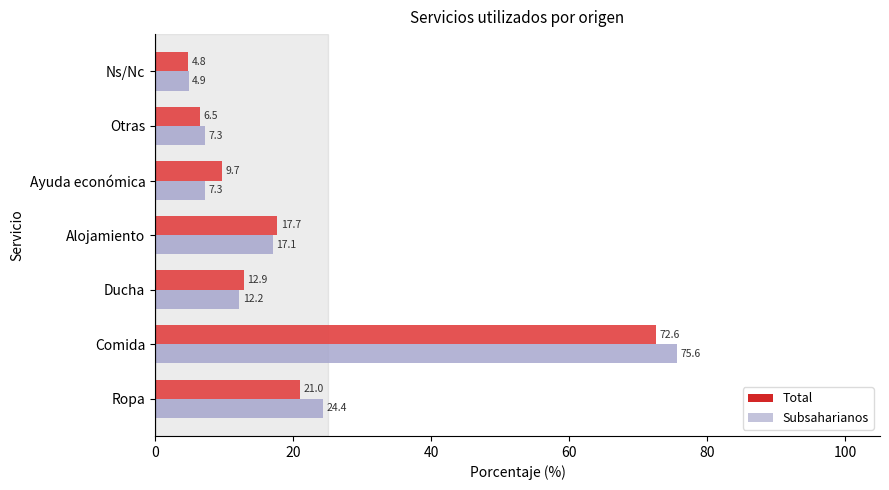

What is the value of the Total bar at the 1st from the left?

21.0